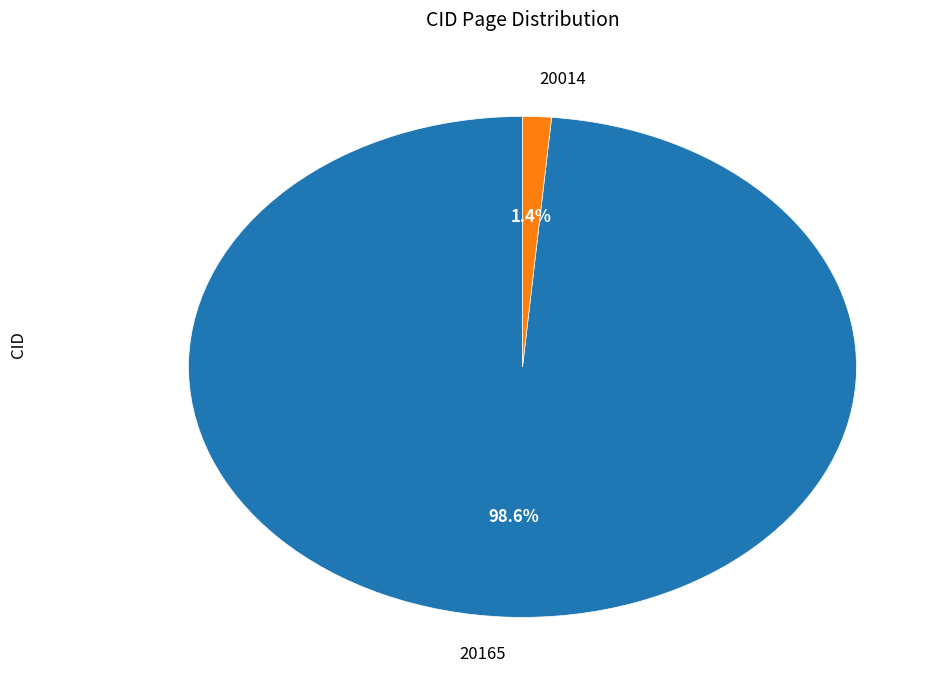

To the nearest percent, what is the average slice percentage?

50%